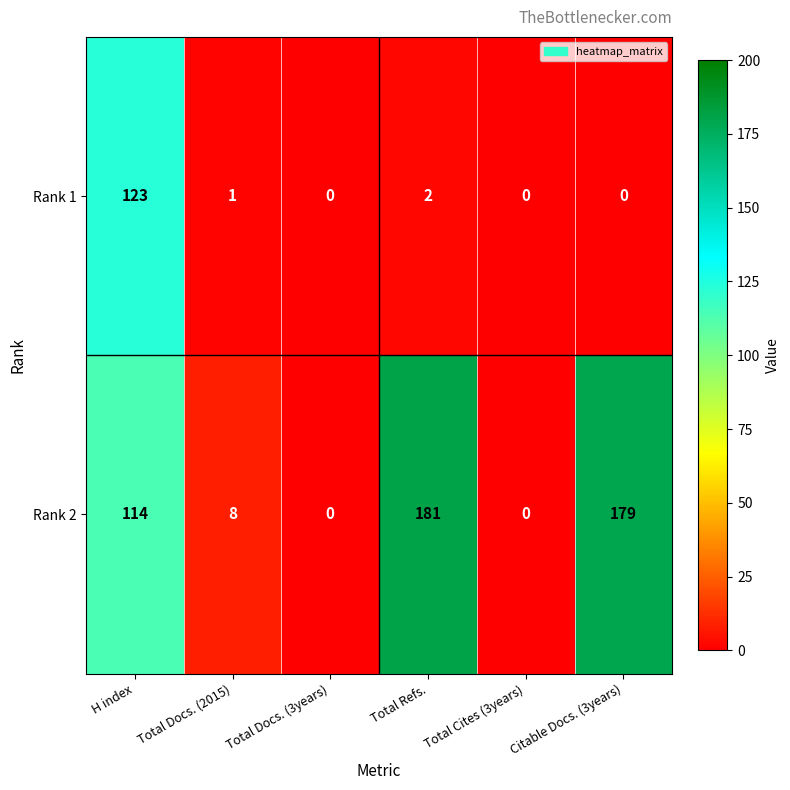

Which category has the highest value in the Rank 2 series?

Total Refs.